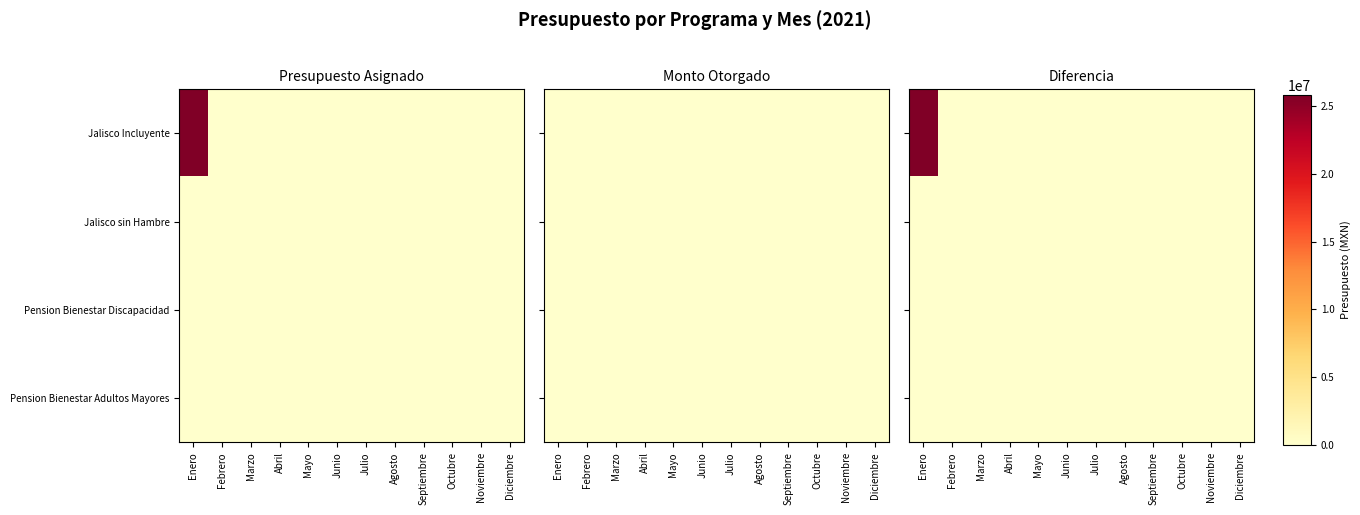

Which series has the widest spread of values?

Jalisco Incluyente